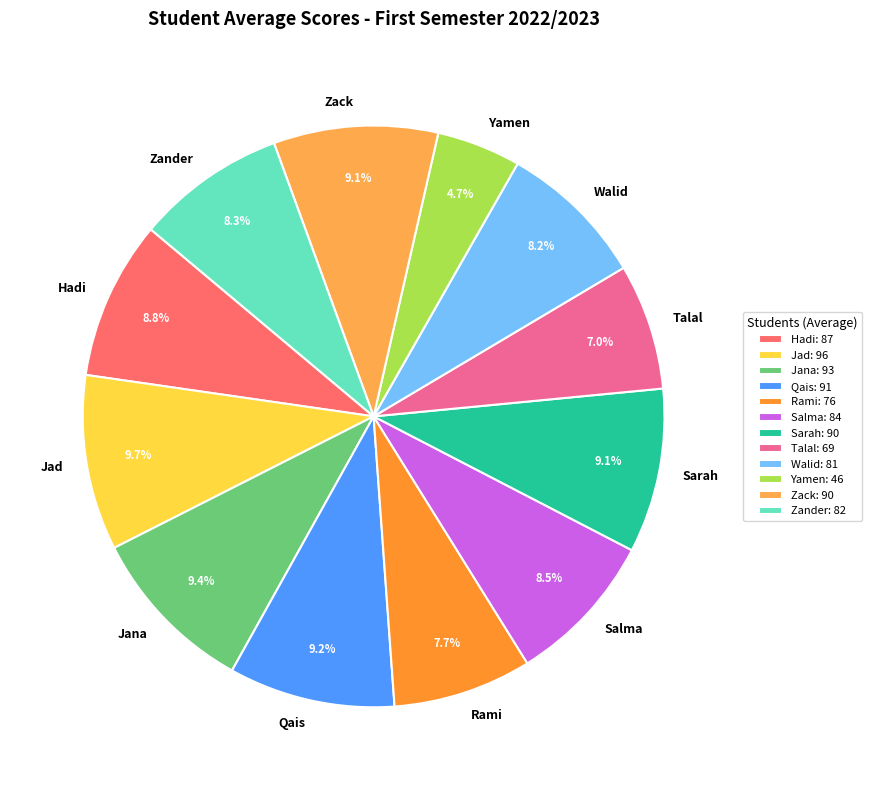

To the nearest percent, what is the difference between the Talal and Zander slice percentages?

1%